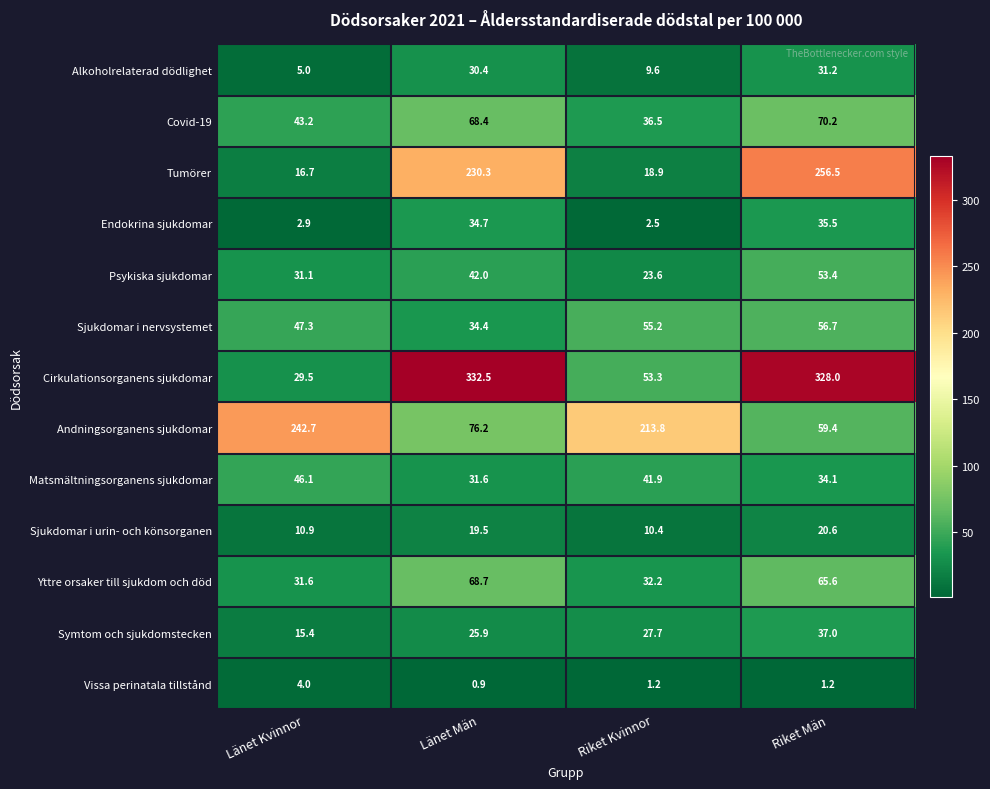

Which series has the largest range (max minus min)?

Cirkulationsorganens sjukdomar